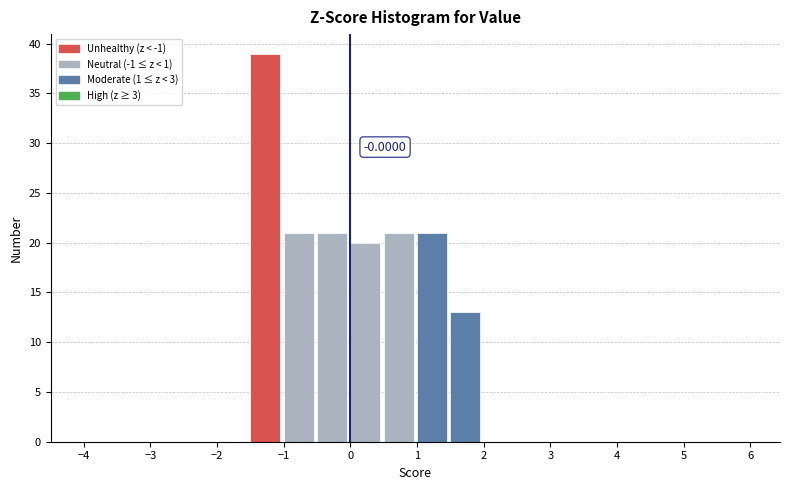

Which range on the x-axis has the tallest bar?

-1.5 to -1.0